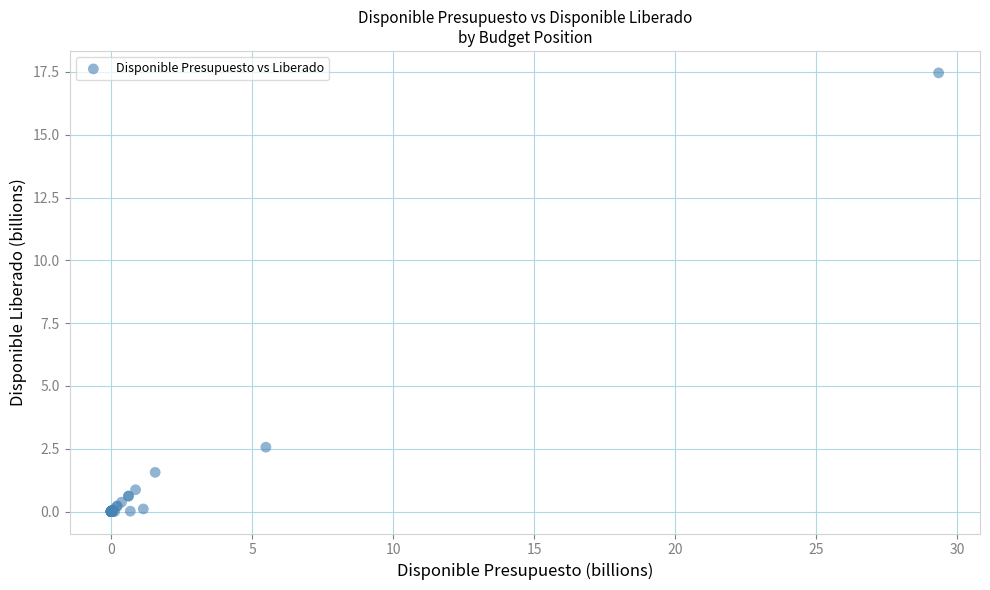

What Y value in the scatter plot is closest to 8?

2.6